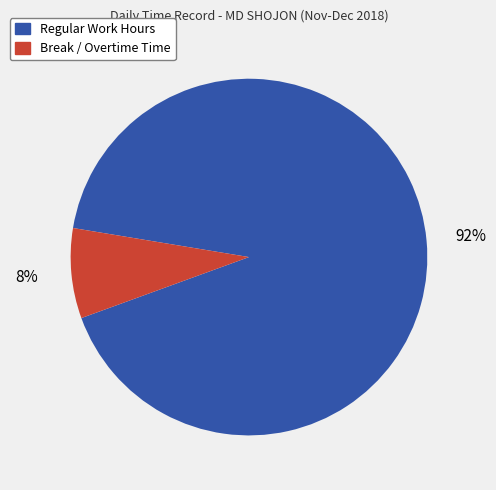

Does any single category account for the majority?

Yes